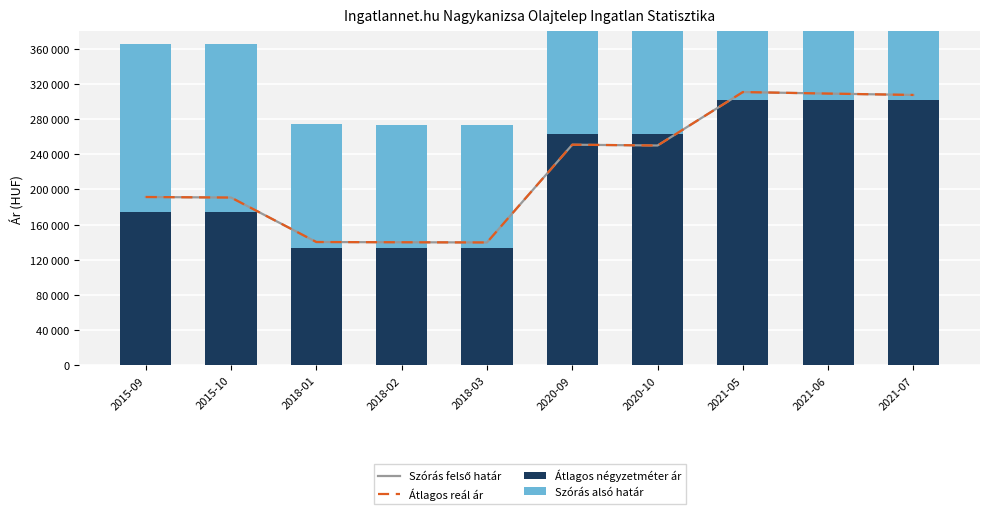

What is the total value across all series at 2021-07?

1223608